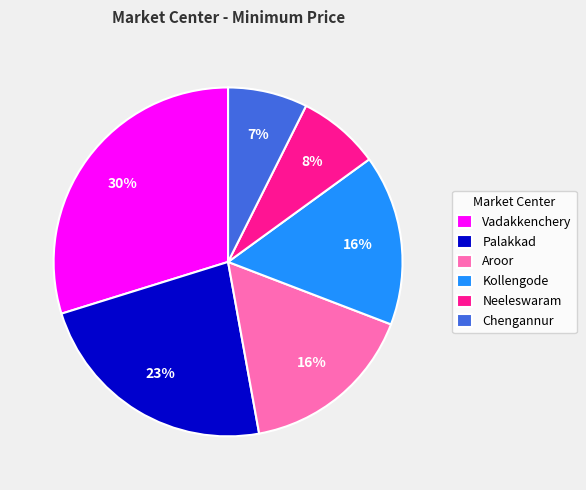

Is it true that Chengannur is 7% of the pie?

True